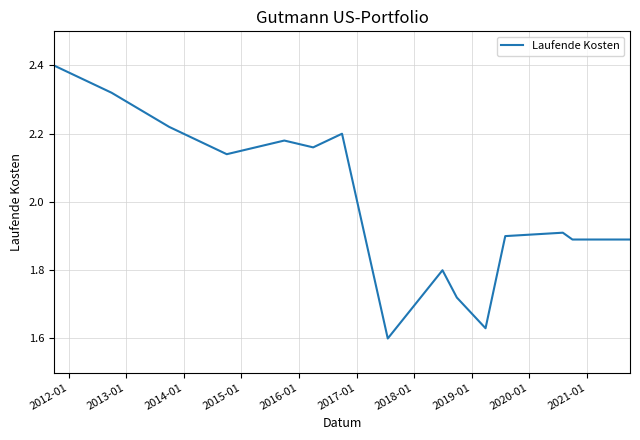

What is the greatest value displayed?

2.4